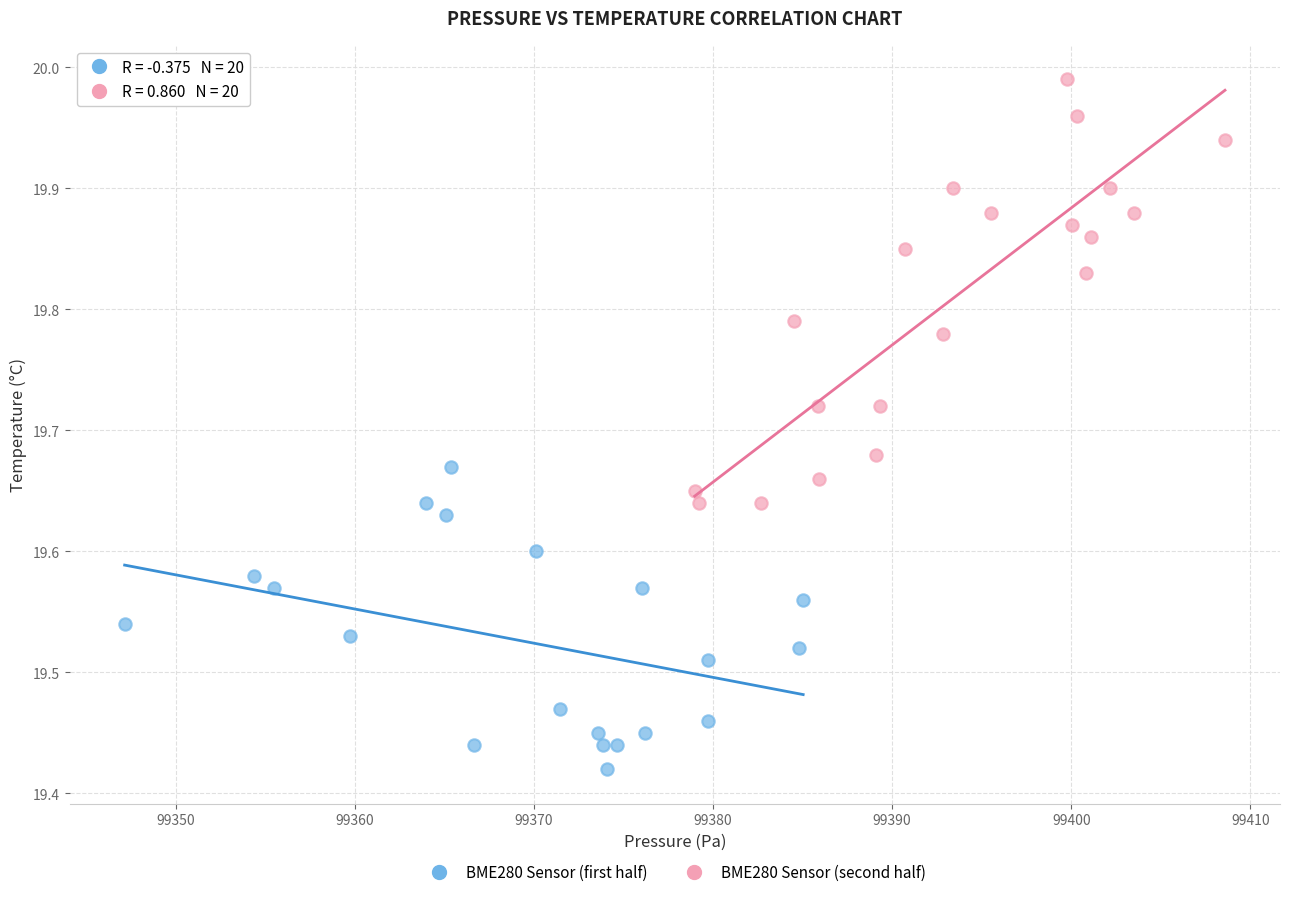

Which series has the largest Y range (max minus min)?

BME280 Sensor (second half)